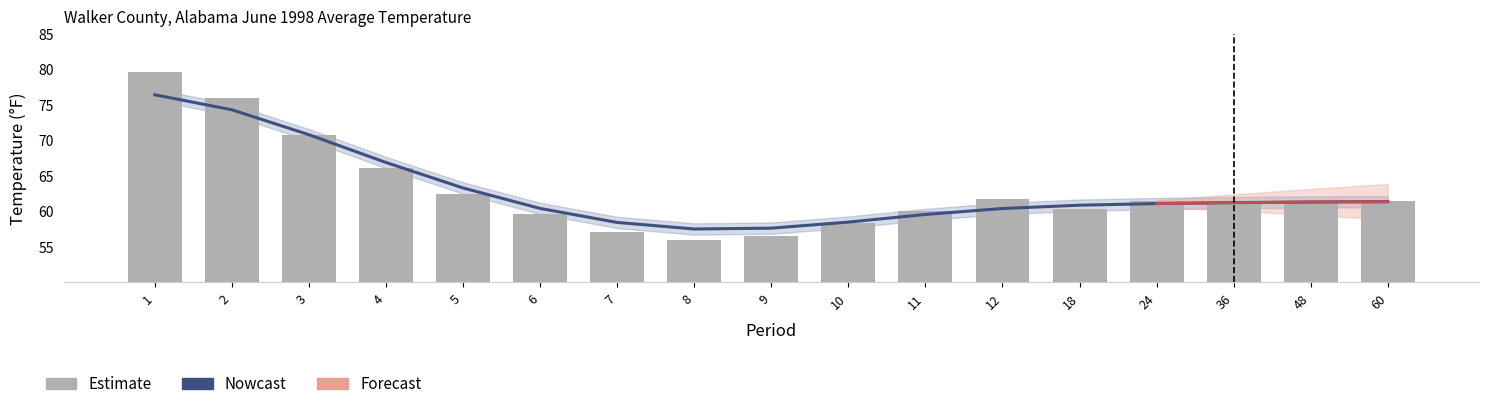

What is the difference between the Nowcast values at 11 and 9?

1.9